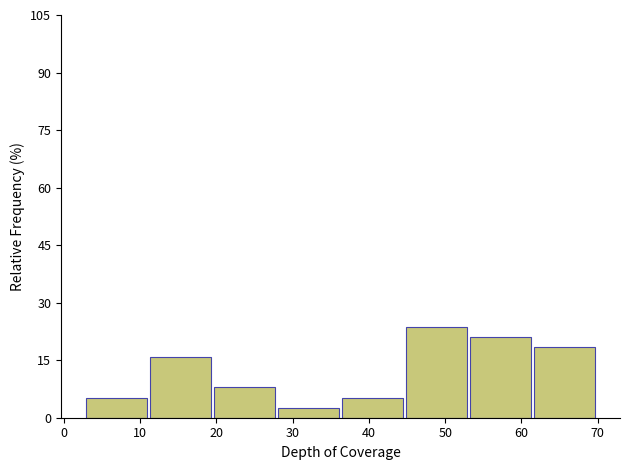

Over which range of the x-axis is the bar tallest?

45 to 53